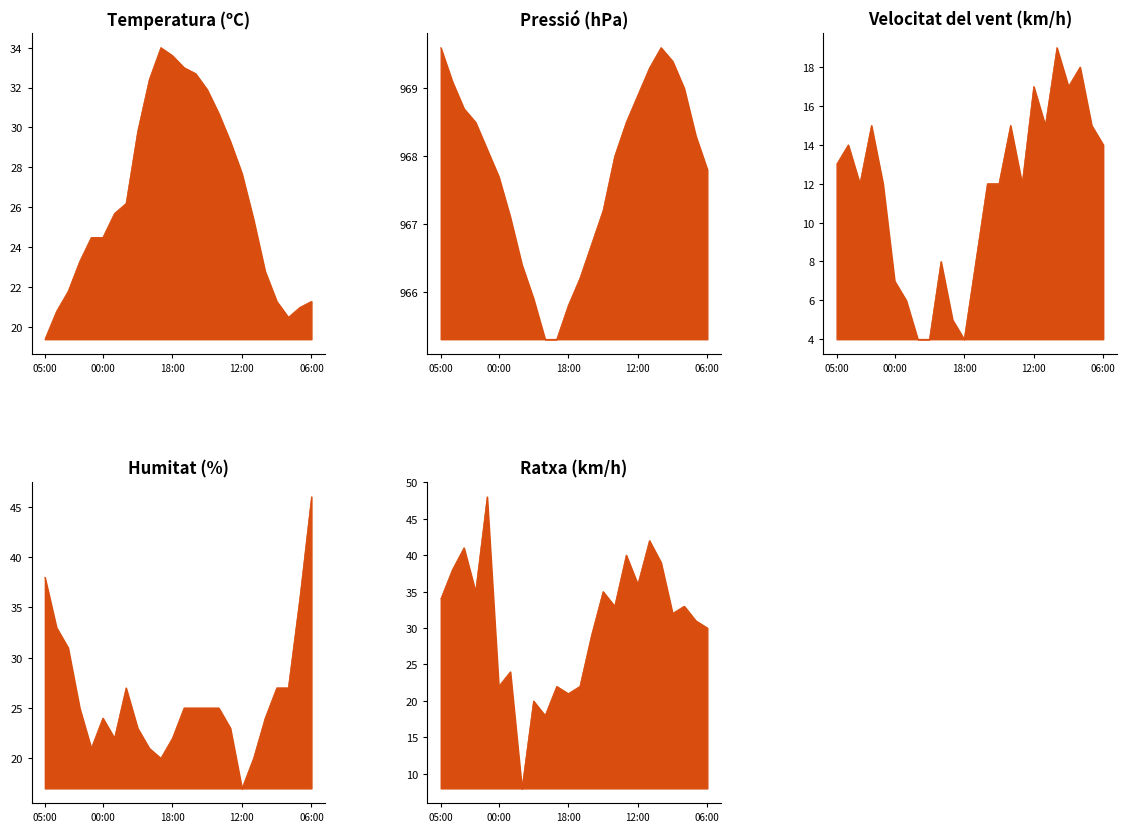

Reading left to right, transcribe all the data shown in this chart.

Temperatura (ºC): 19.4	20.8	21.8	23.3	24.5	24.5	25.7	26.2	29.8	32.4	34.0	33.6	33.0	32.7	31.9	30.7	29.3	27.7	25.4	22.8	21.3	20.5	21.0	21.3
Pressió (hPa): 969.6	969.1	968.7	968.5	968.1	967.7	967.1	966.4	965.9	965.3	965.3	965.8	966.2	966.7	967.2	968.0	968.5	968.9	969.3	969.6	969.4	969.0	968.3	967.8
Velocitat del vent (km/h): 13.0	14.0	12.0	15.0	12.0	7.0	6.0	4.0	4.0	8.0	5.0	4.0	8.0	12.0	12.0	15.0	12.0	17.0	15.0	19.0	17.0	18.0	15.0	14.0
Humitat (%): 38.0	33.0	31.0	25.0	21.0	24.0	22.0	27.0	23.0	21.0	20.0	22.0	25.0	25.0	25.0	25.0	23.0	17.0	20.0	24.0	27.0	27.0	36.0	46.0
Ratxa (km/h): 34.0	38.0	41.0	35.0	48.0	22.0	24.0	8.0	20.0	18.0	22.0	21.0	22.0	29.0	35.0	33.0	40.0	36.0	42.0	39.0	32.0	33.0	31.0	30.0